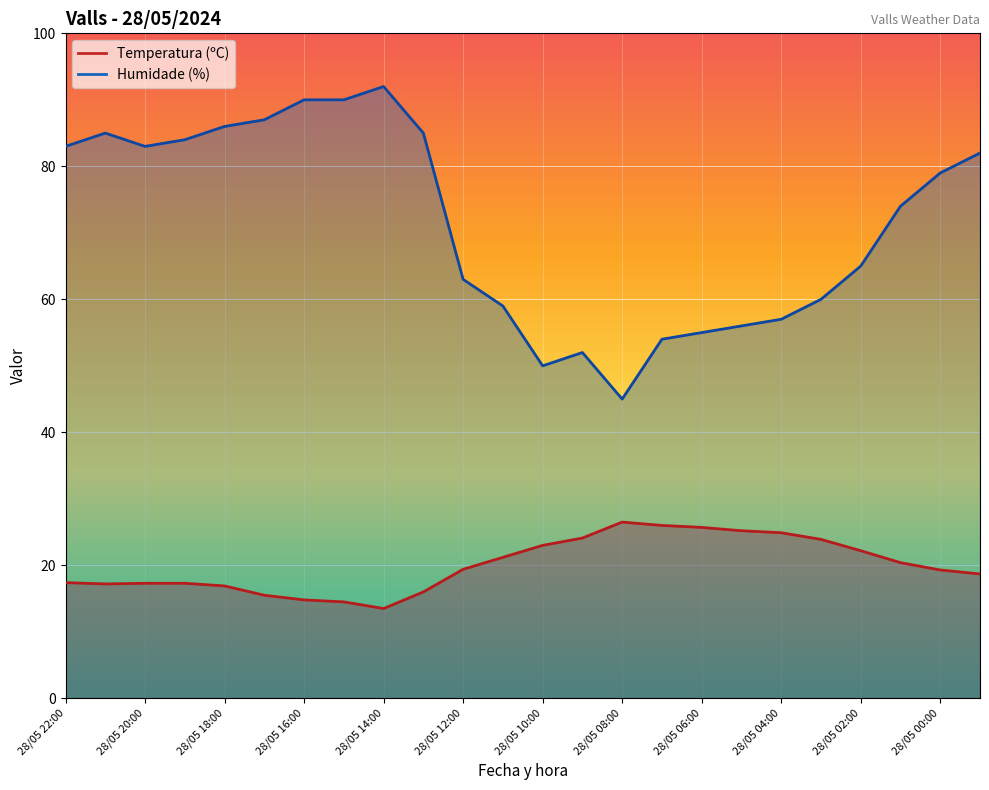

List the labels in order of Temperatura (ºC) value, smallest first.

28/05 14:00, 28/05 15:00, 28/05 16:00, 28/05 17:00, 28/05 13:00, 28/05 18:00, 28/05 21:00, 28/05 19:00, 28/05 20:00, 28/05 22:00, 27/05 23:00, 28/05 00:00, 28/05 12:00, 28/05 01:00, 28/05 11:00, 28/05 02:00, 28/05 10:00, 28/05 03:00, 28/05 09:00, 28/05 04:00, 28/05 05:00, 28/05 06:00, 28/05 07:00, 28/05 08:00